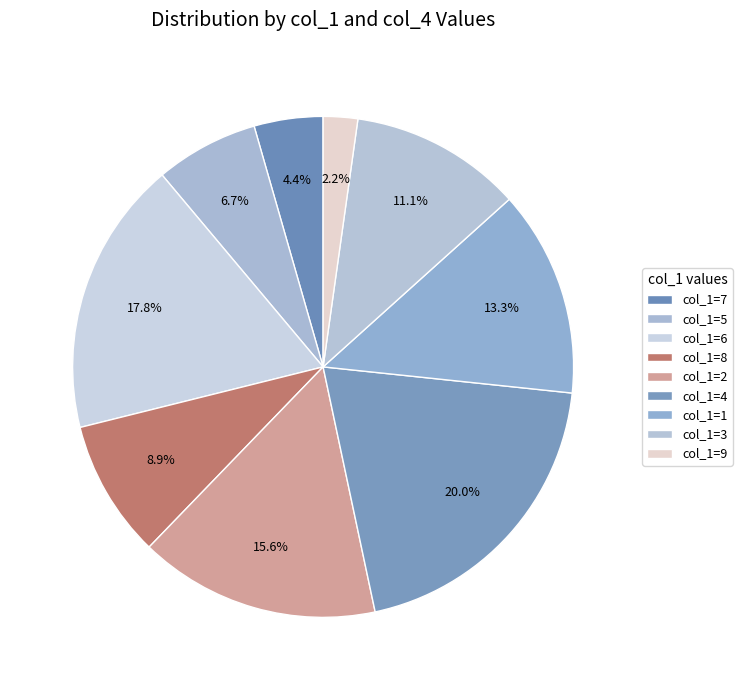

Count the number of slices in the pie.

9